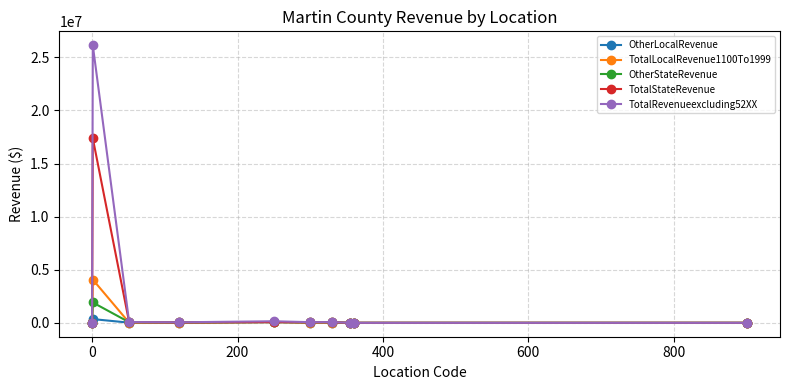

Which series has the widest spread of values?

TotalRevenueexcluding52XX